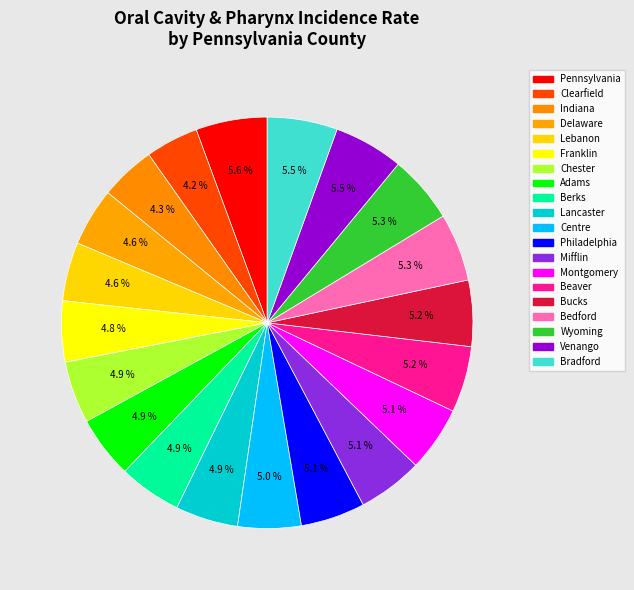

How many slices are in this pie chart?

20